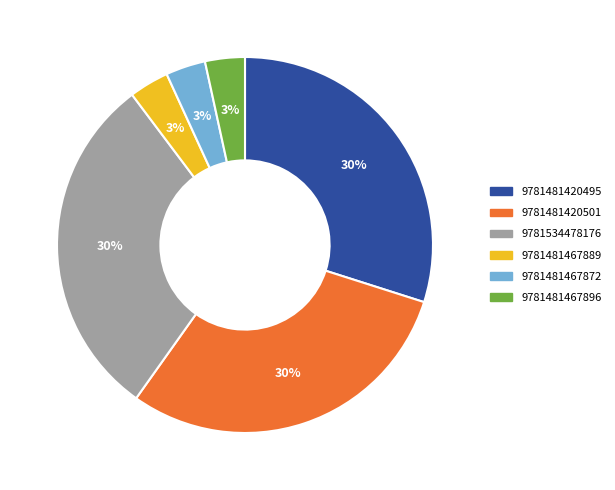

Combined, do 9781481467896 and 9781534478176 account for over 50%?

No